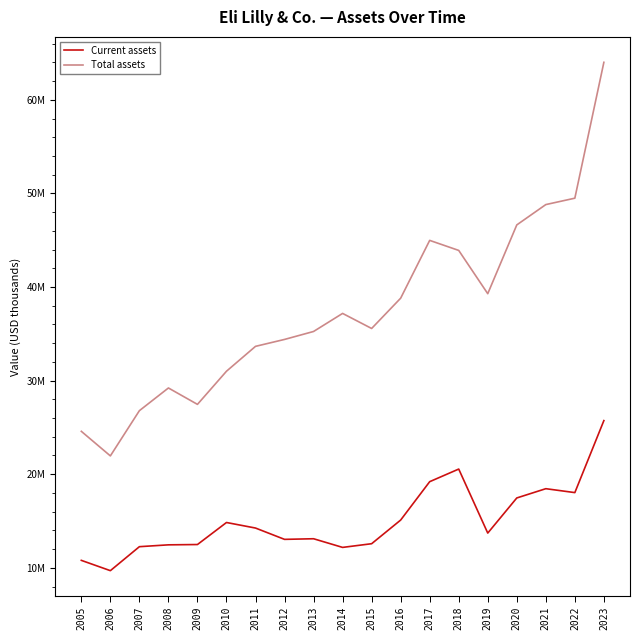

What are all the series names shown in the legend?

Current assets, Total assets